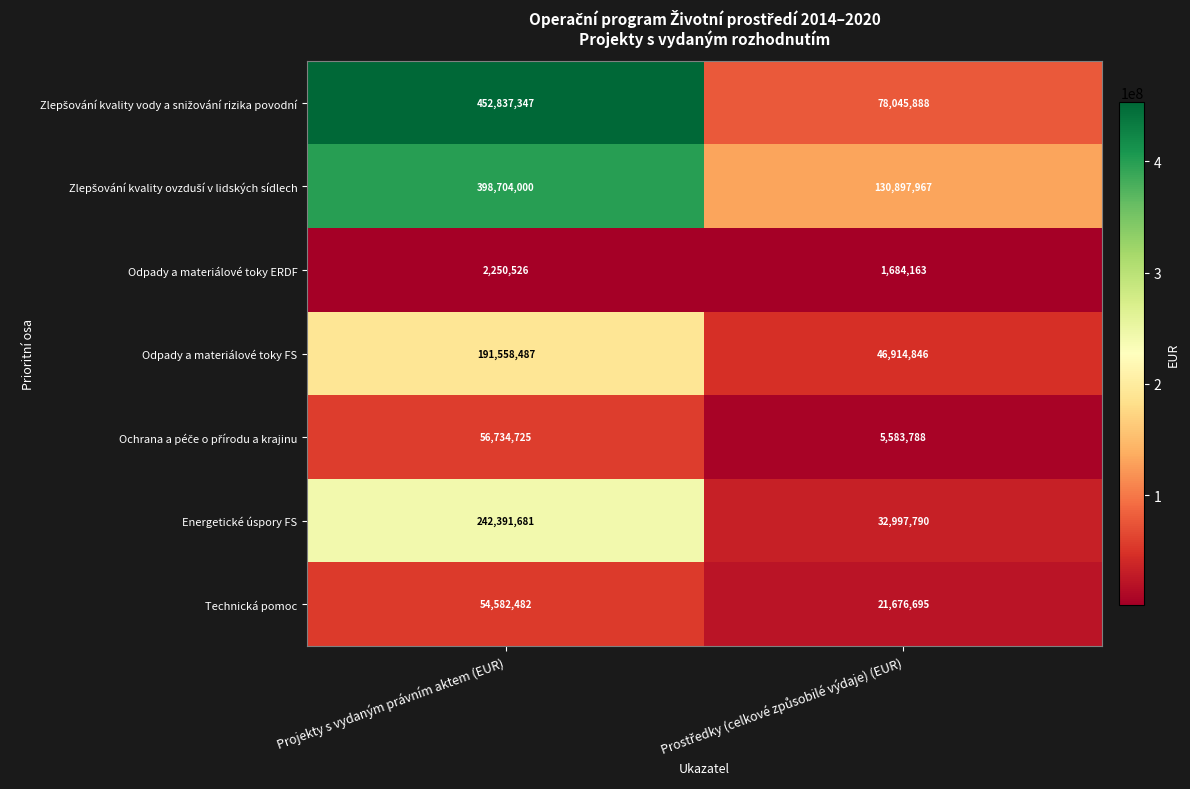

What is the total value across all series at Projekty s vydaným právním aktem (EUR)?

1399059248